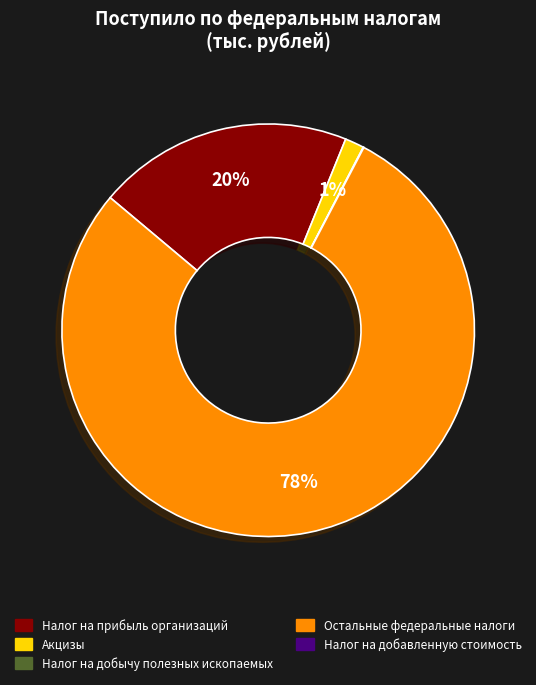

Is there any slice that represents more than half of the pie?

Yes